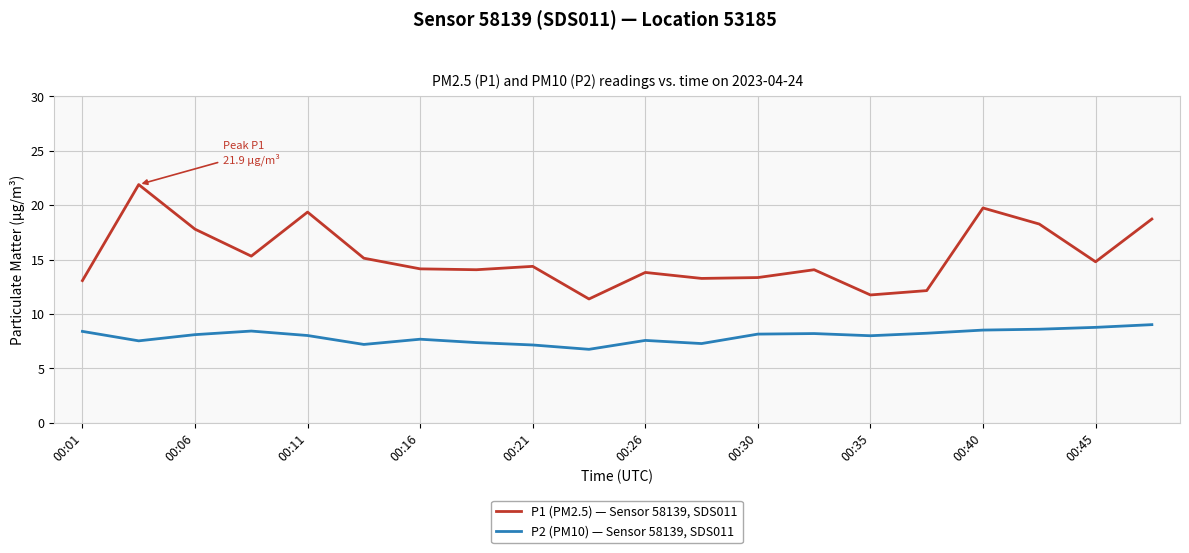

Which series has the largest total across all categories?

P1 (PM2.5) — Sensor 58139, SDS011